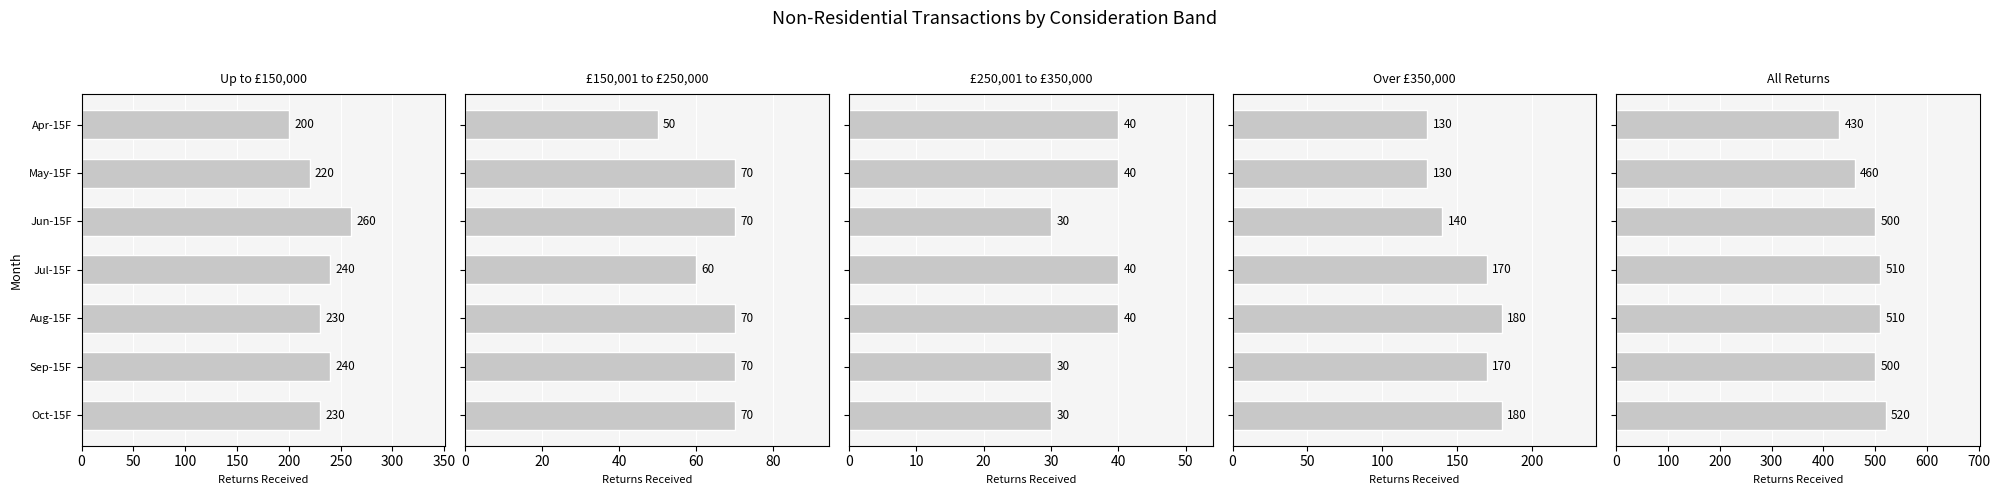

Rank the series by their maximum value, from lowest to highest.

£250,001 to £350,000, £150,001 to £250,000, Over £350,000, Up to £150,000, All Returns